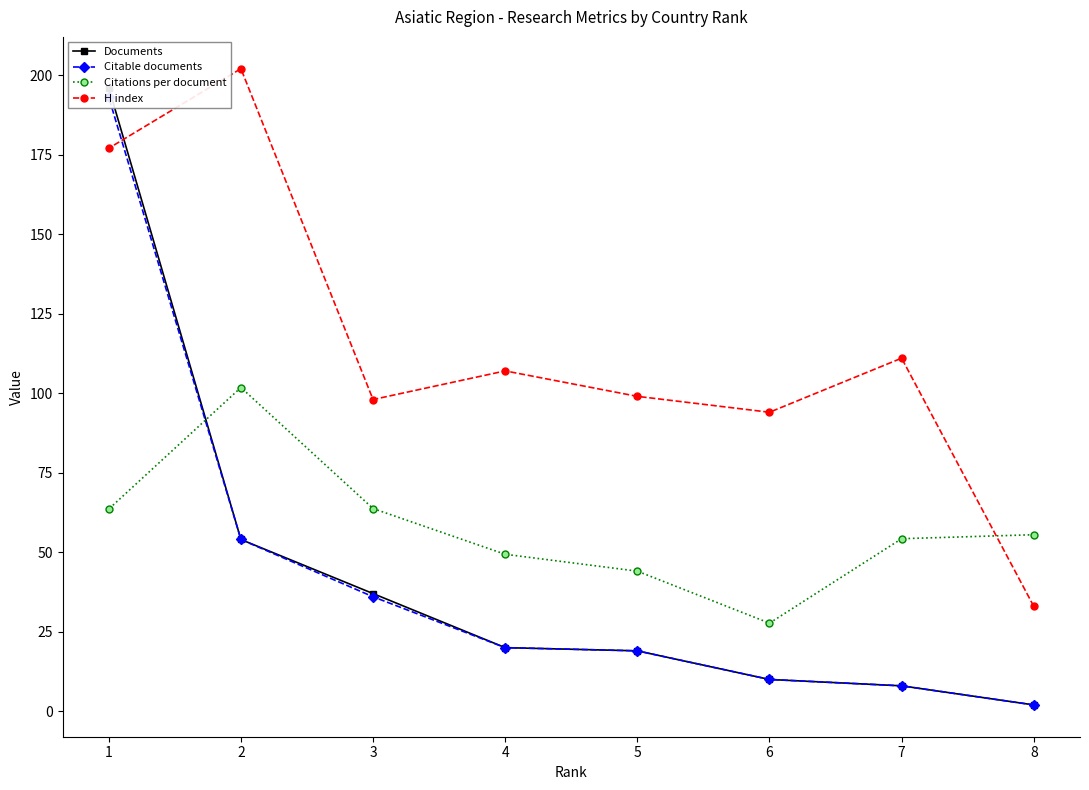

How many data points in Citable documents are above 20?

3